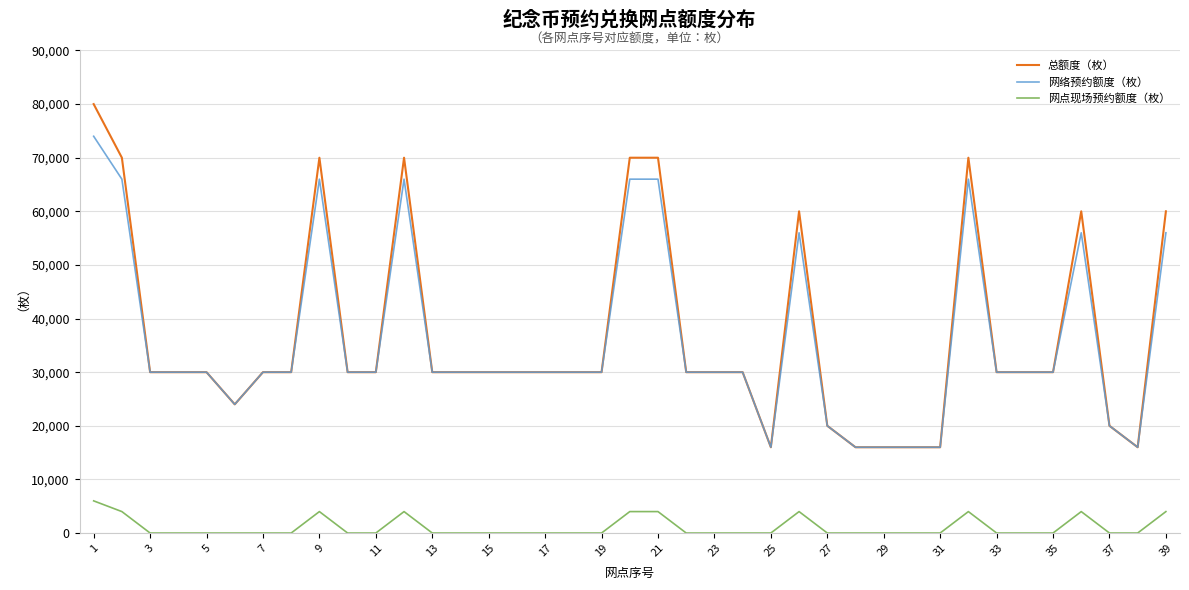

Count the 网络预约额度（枚） values in the range 30000 to 56000.

23